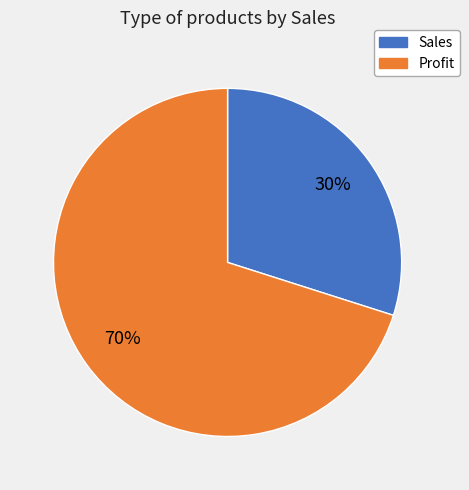

To the nearest percent, what is the difference between the largest and smallest slice percentages?

40%